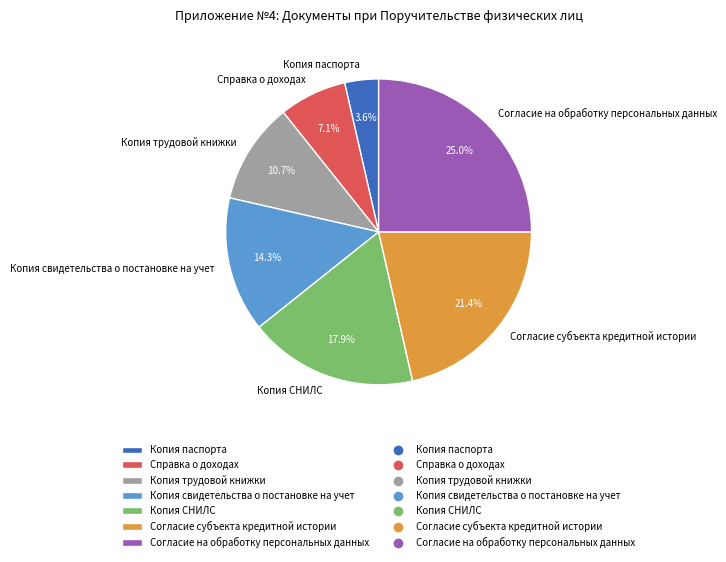

What is the smallest slice in the pie chart?

Копия паспорта